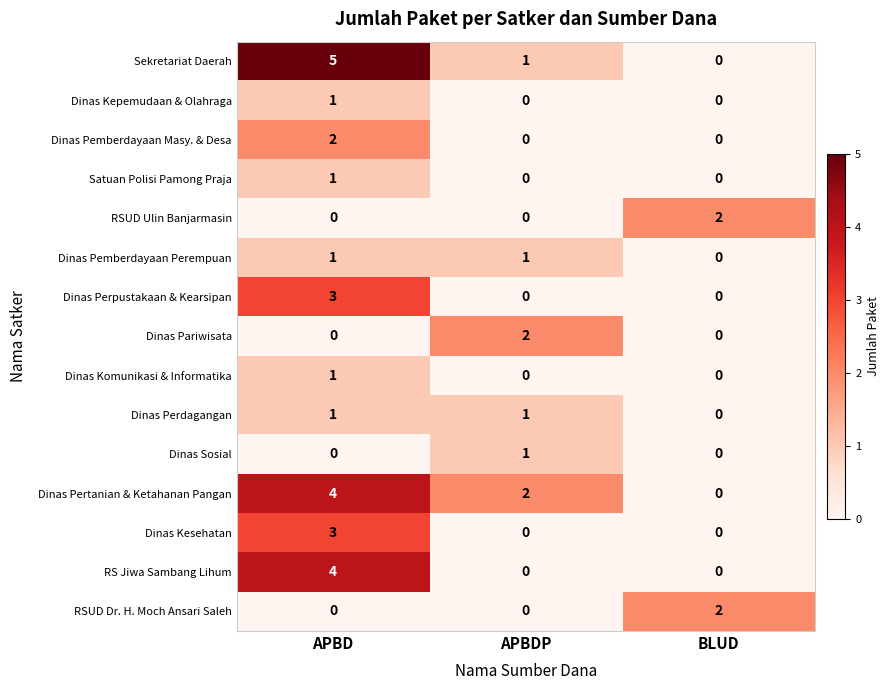

Is it true that Satuan Polisi Pamong Praja equals 0 at APBDP?

True